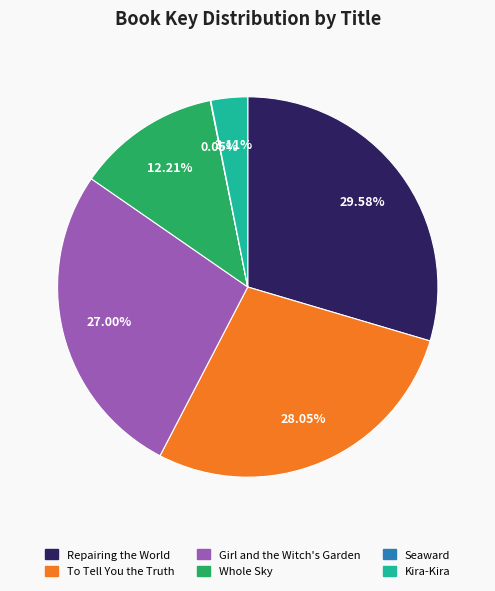

To the nearest percent, what is the difference between the largest and smallest slice percentages?

30%